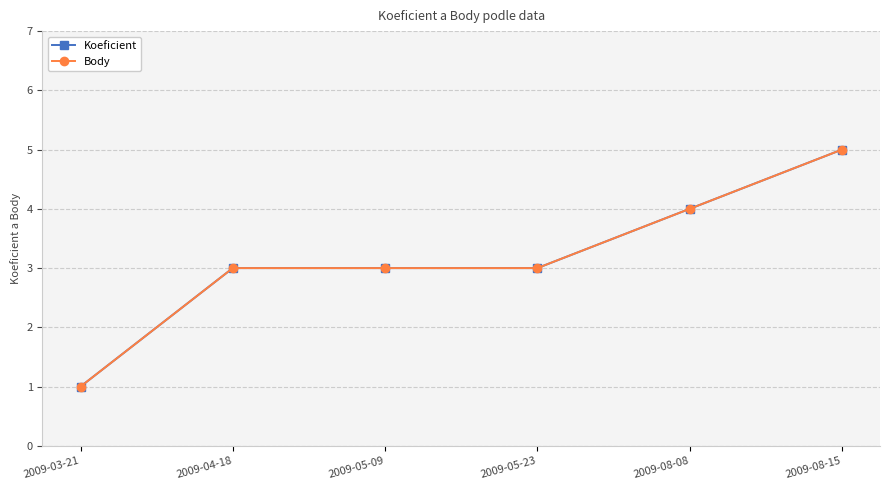

What is the smallest value displayed?

1